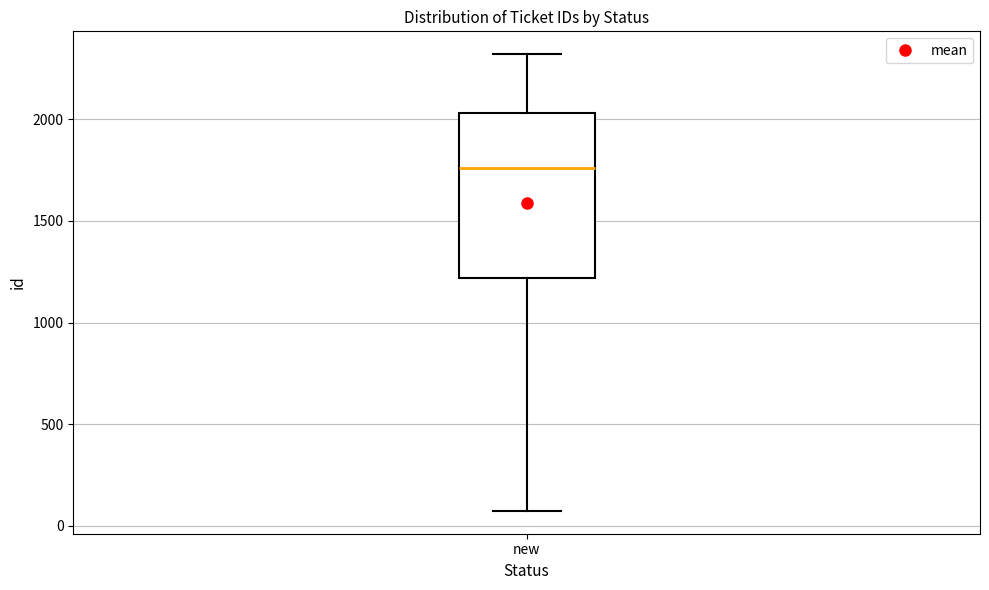

Read this box plot against the y-axis: the position of the median line, the range covered by the box, and the ends of both whiskers. The values are not printed on the chart, so give them approximately, as read against the axis.

median 1750, box 1200 to 2050, whiskers 50 to 2300